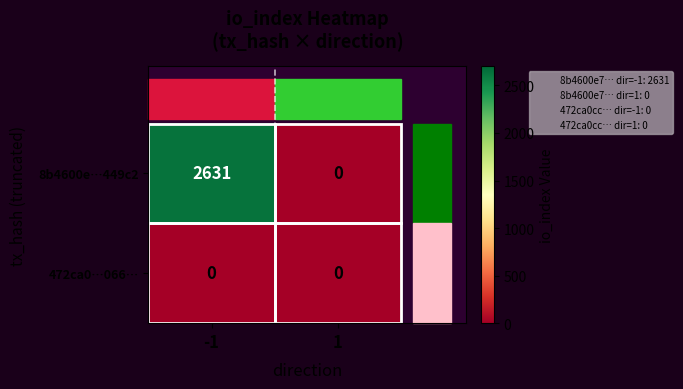

Rank the series by their maximum value, from highest to lowest.

8b4600e…449c2, 472ca0…066…